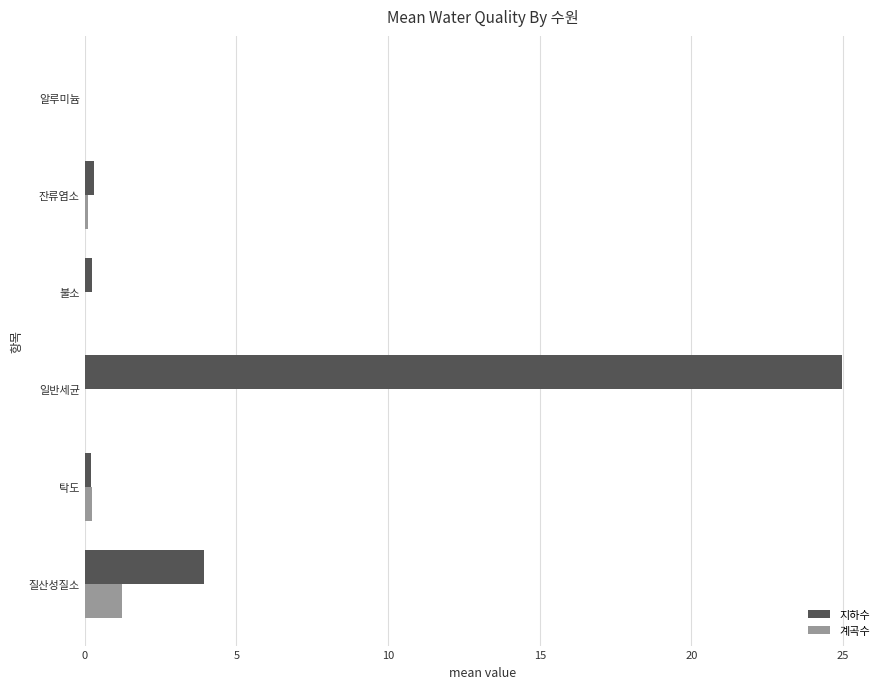

What are all the series names shown in the legend?

지하수, 계곡수